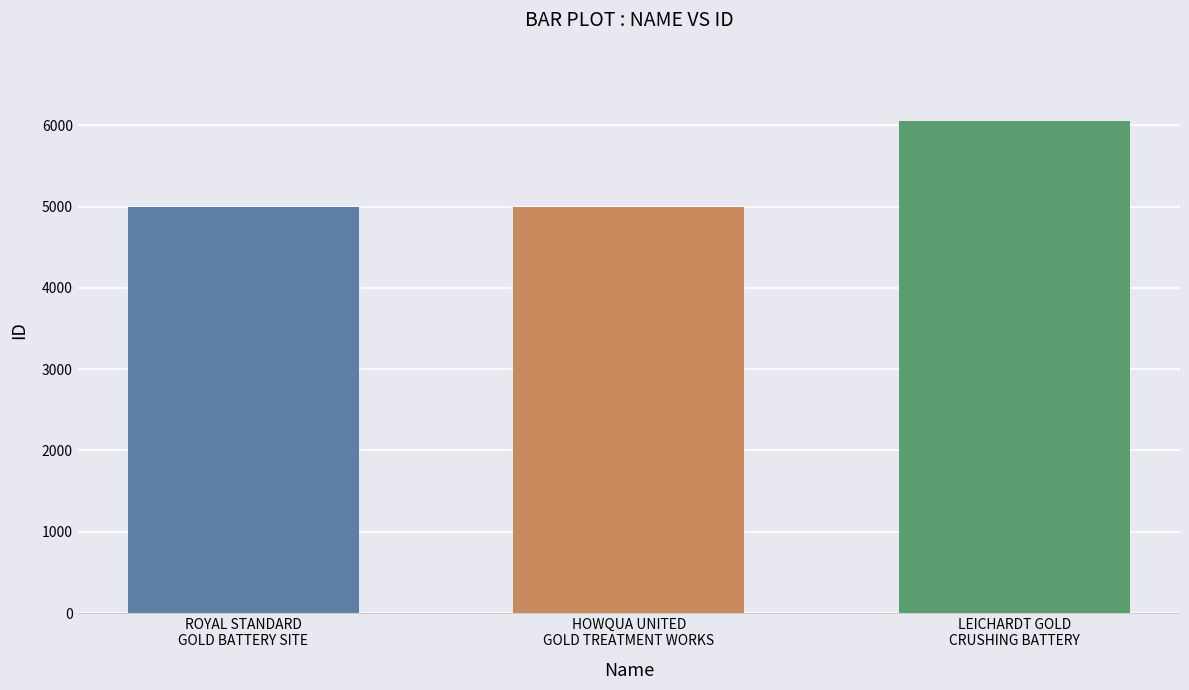

Approximately how many times larger is the value at HOWQUA UNITED
GOLD TREATMENT WORKS compared to LEICHARDT GOLD
CRUSHING BATTERY?

0.8